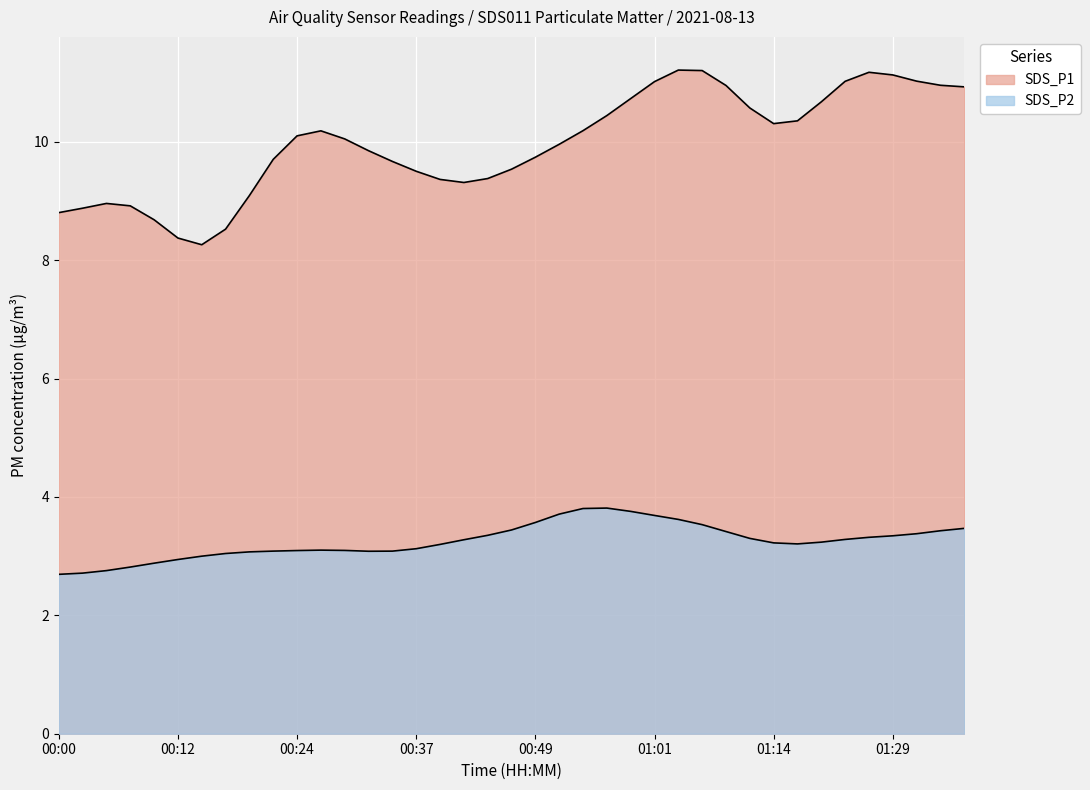

What are all the series names shown in the legend?

SDS_P1, SDS_P2